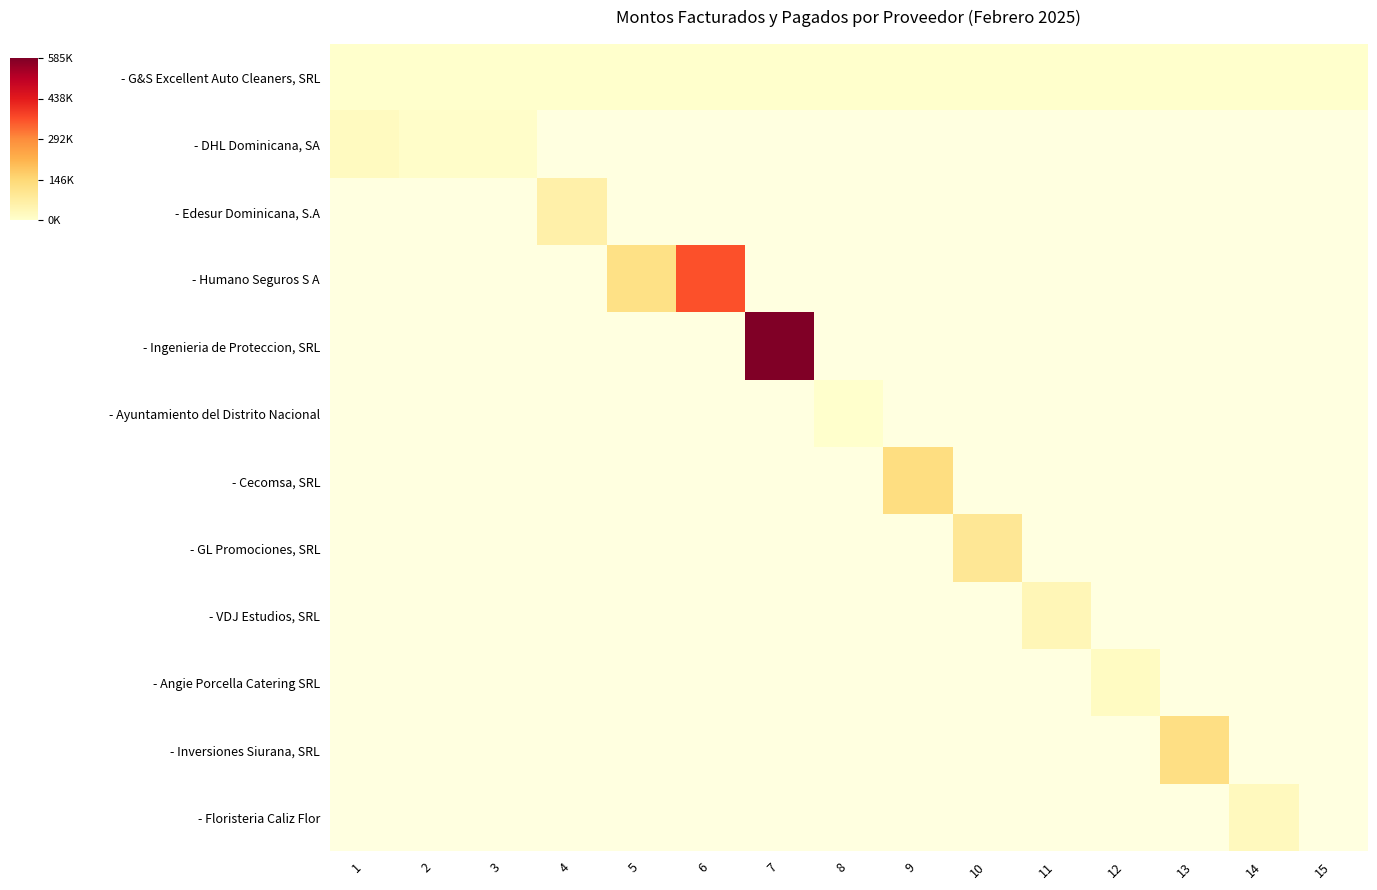

What is the difference between the highest and lowest values at 7?

584315.7